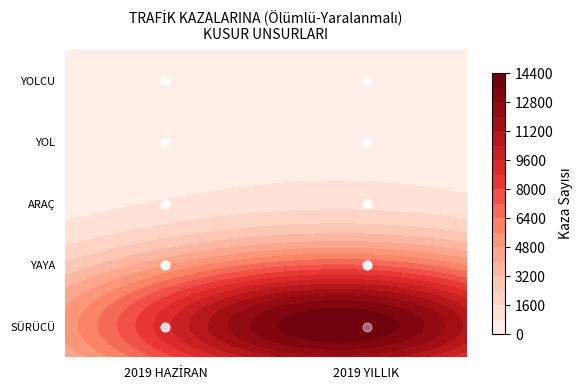

At which label does YOL reach its peak?

2019 YILLIK